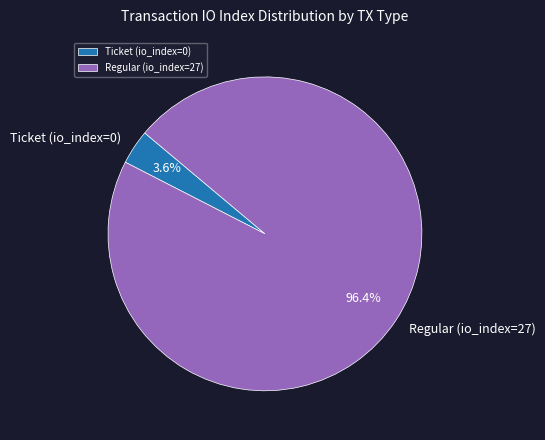

Rank the categories by value from lowest to highest.

Ticket (io_index=0), Regular (io_index=27)